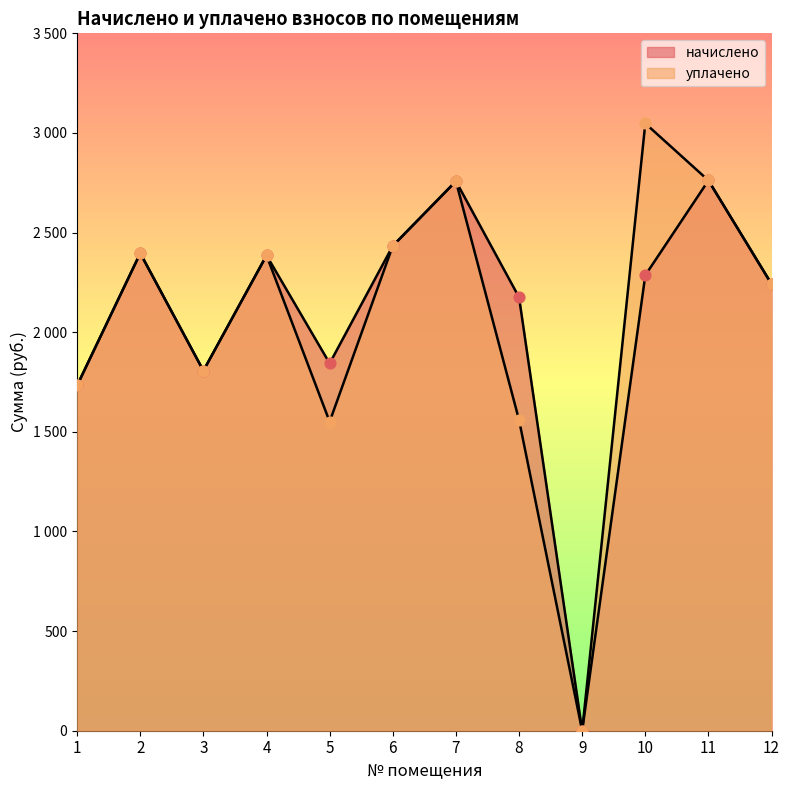

Which series has the widest spread of Y values?

уплачено